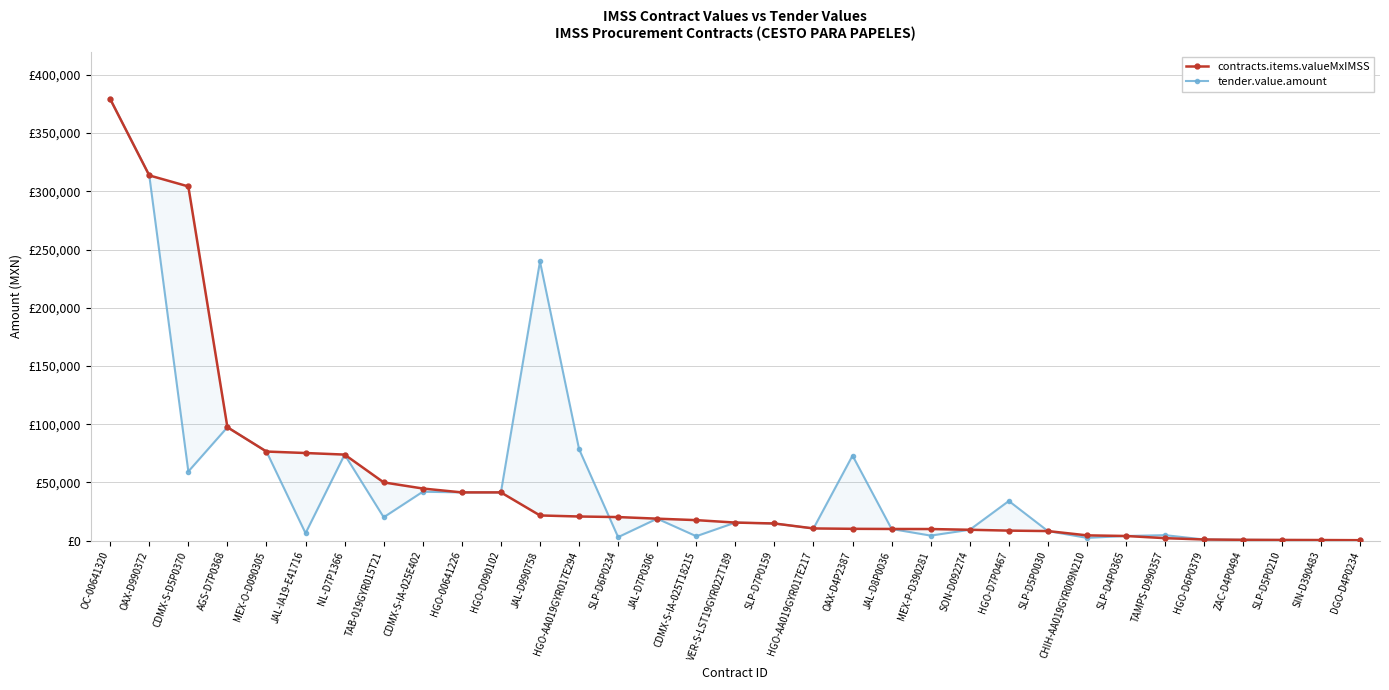

Rank the series by their maximum value, from lowest to highest.

contracts.items.valueMxIMSS, tender.value.amount